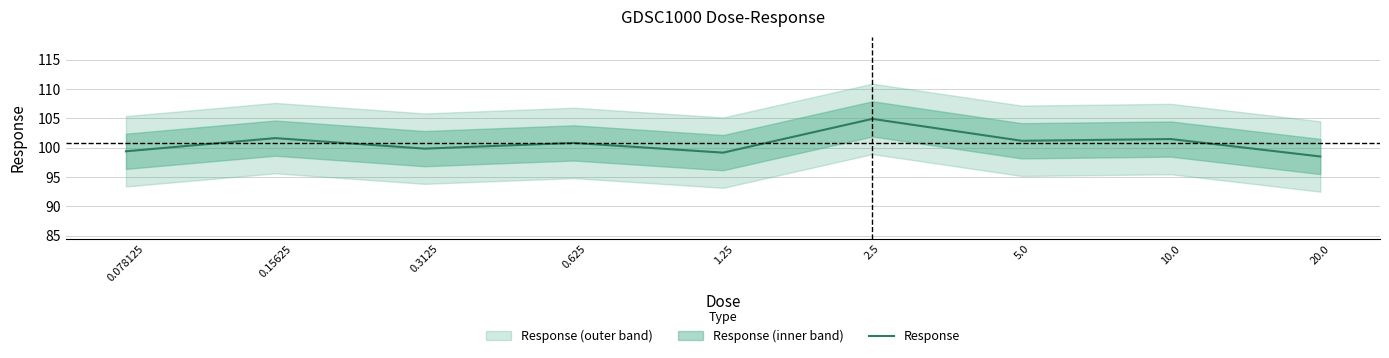

Rank the categories by value from highest to lowest.

2.5, 0.15625, 10.0, 5.0, 0.625, 0.3125, 0.078125, 1.25, 20.0